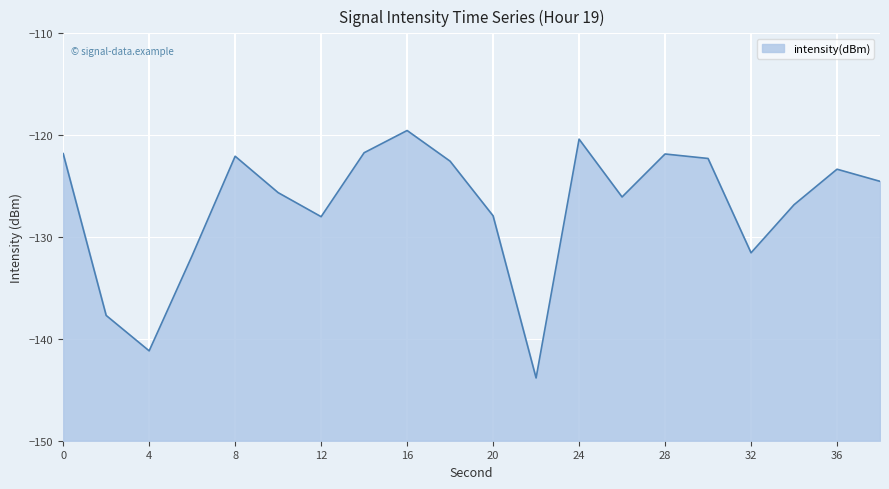

What is the smallest value displayed?

-143.8